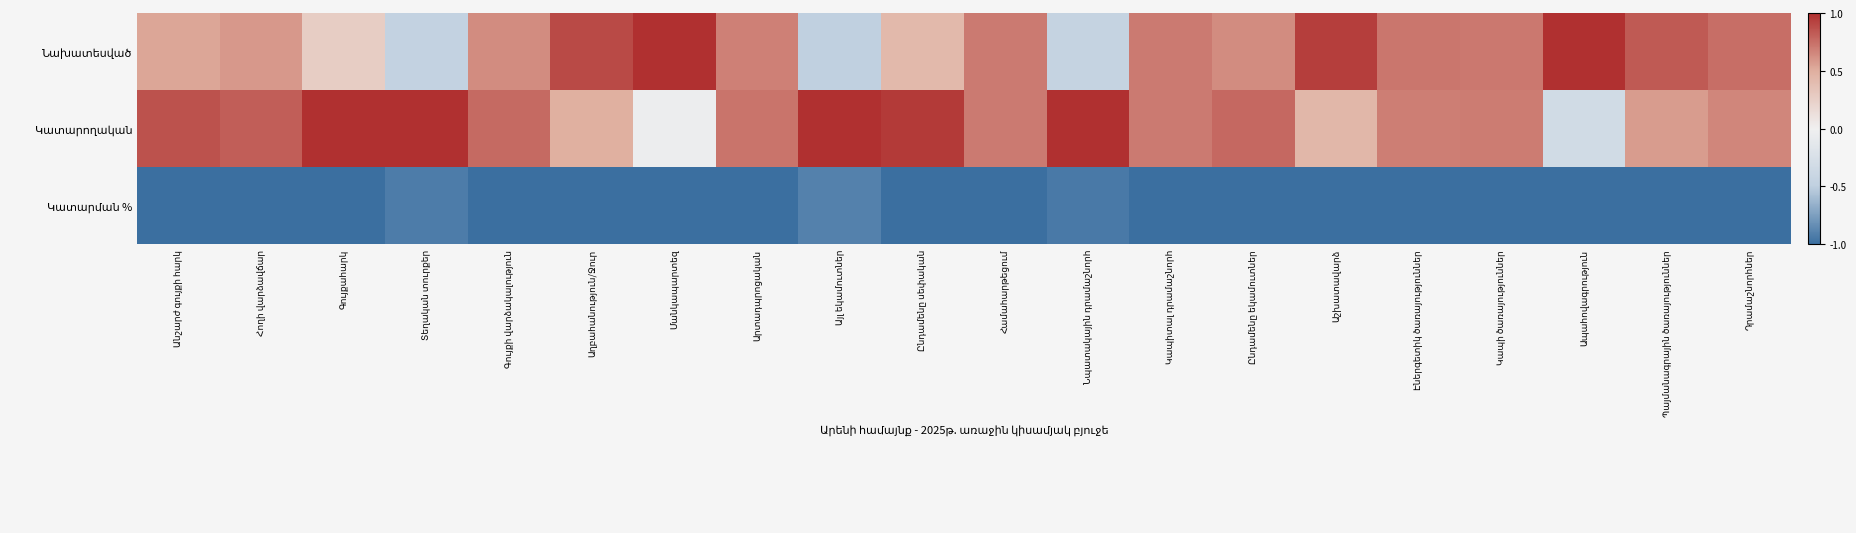

Which category has the lowest value across all series?

Անշարժ գույքի հարկ